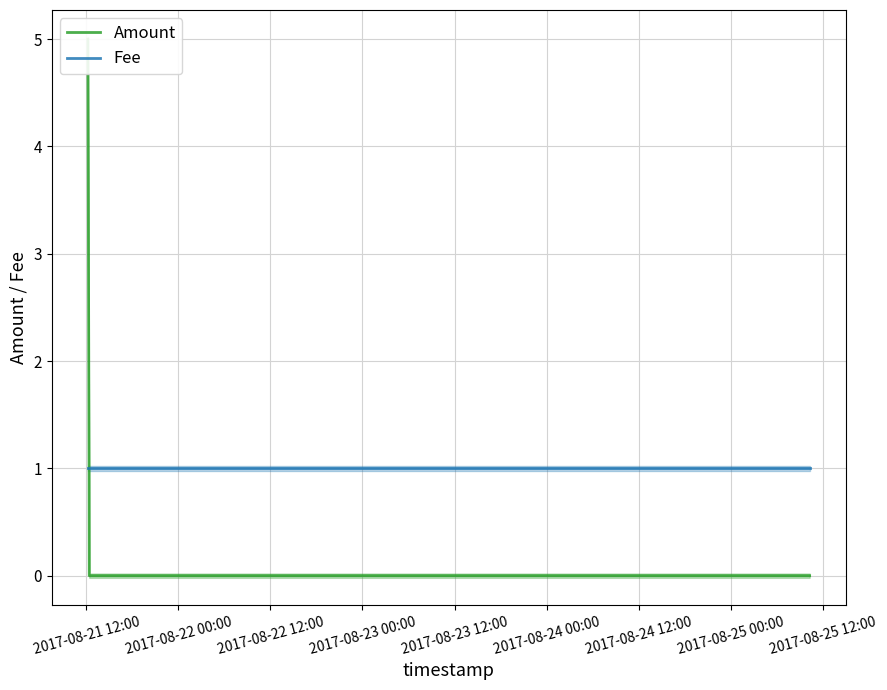

What position from the left is 2017-08-22 12:00?

3